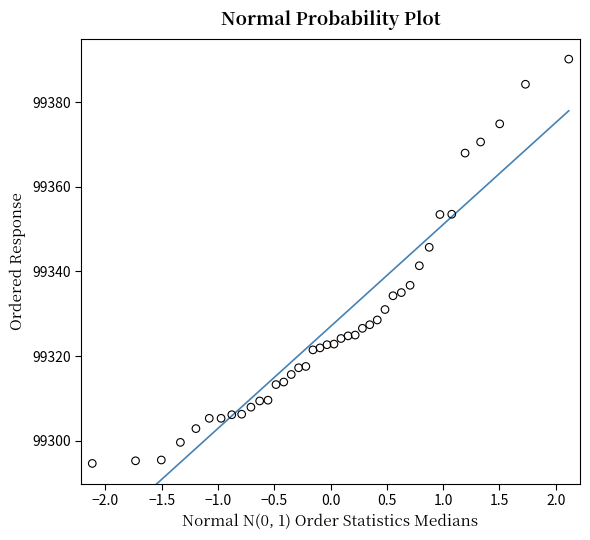

What is the range of Y values (max minus min)?

95.5